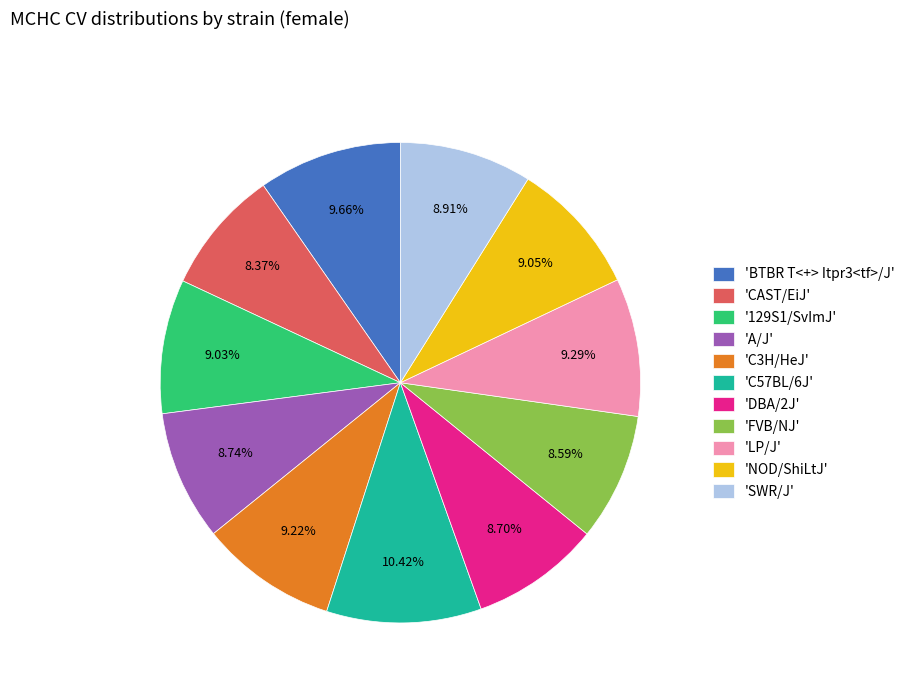

Do 'BTBR T<+> Itpr3<tf>/J' and 'A/J' together represent more than half of the pie?

No